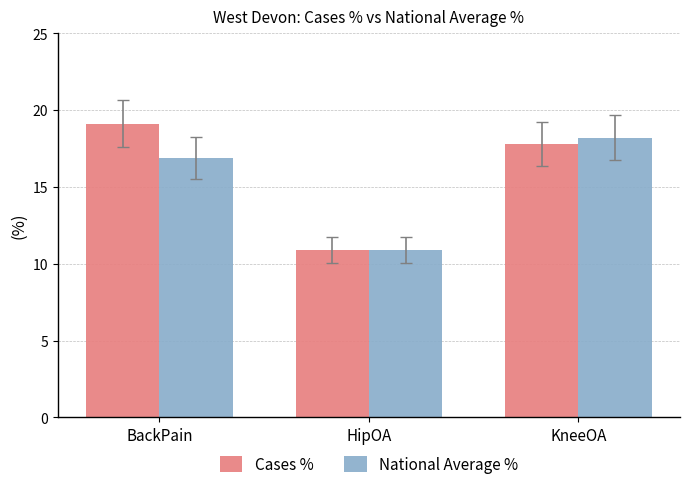

What is the spread (max minus min) of values at KneeOA?

0.4